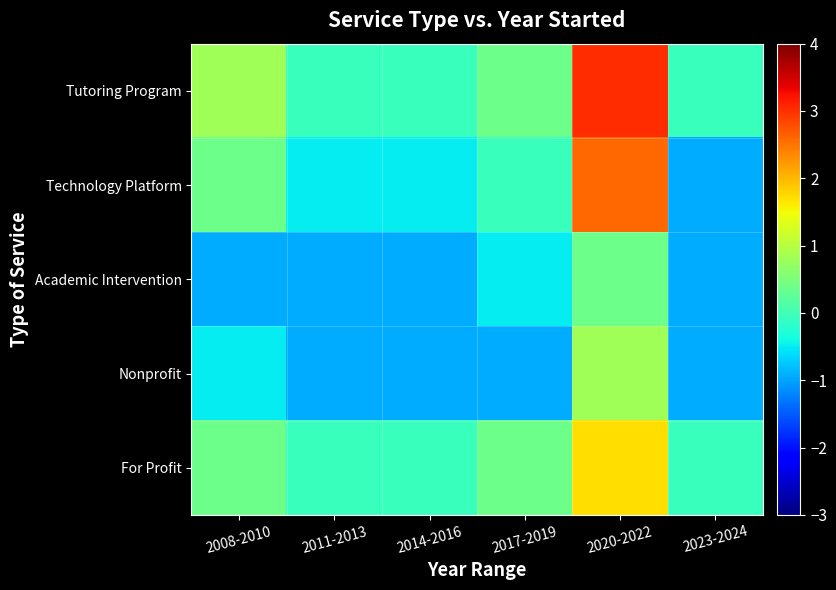

At which category does the chart reach its minimum across all series?

2023-2024